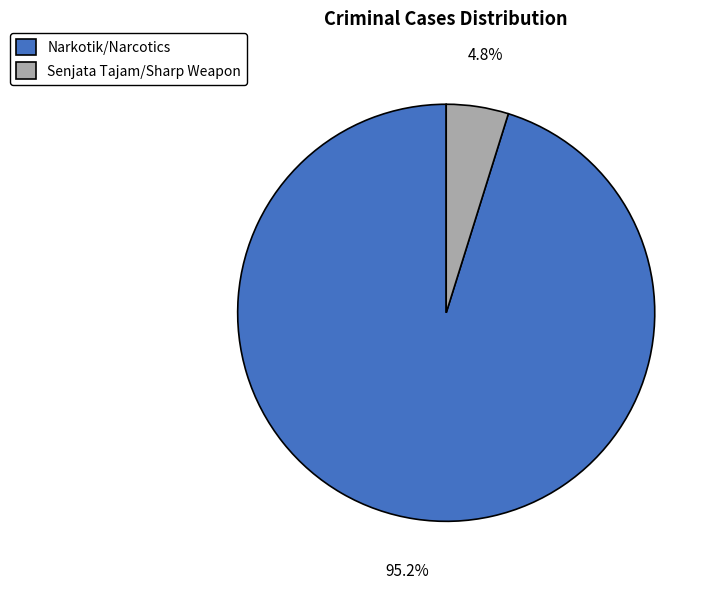

To the nearest percent, what portion does Narkotik/Narcotics represent?

95%